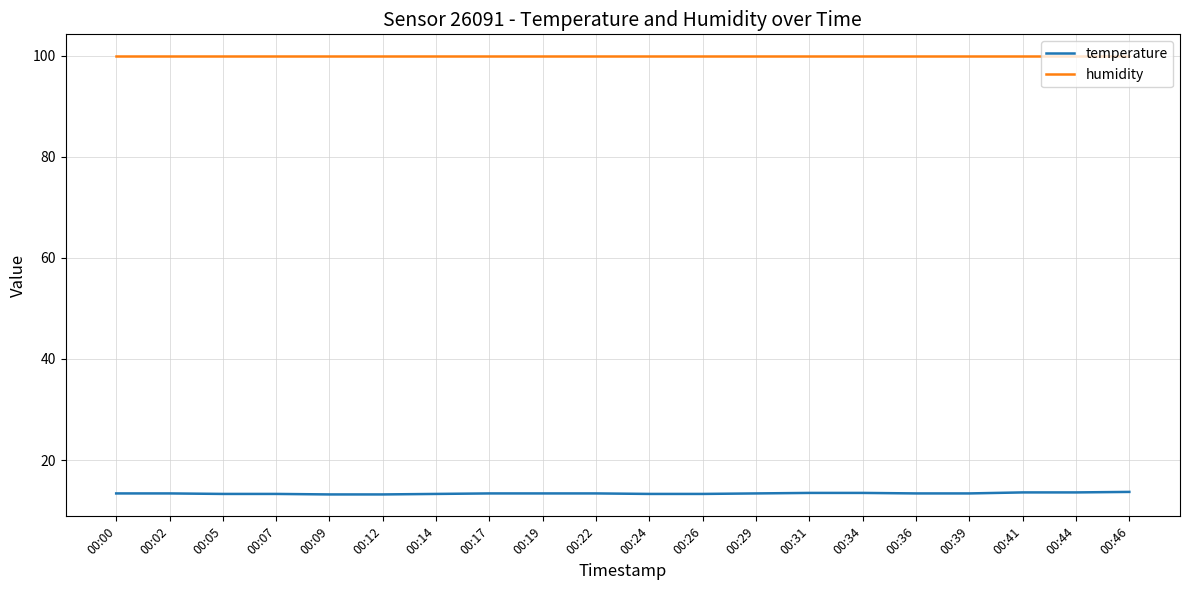

True or false: humidity and temperature cross at least once.

False